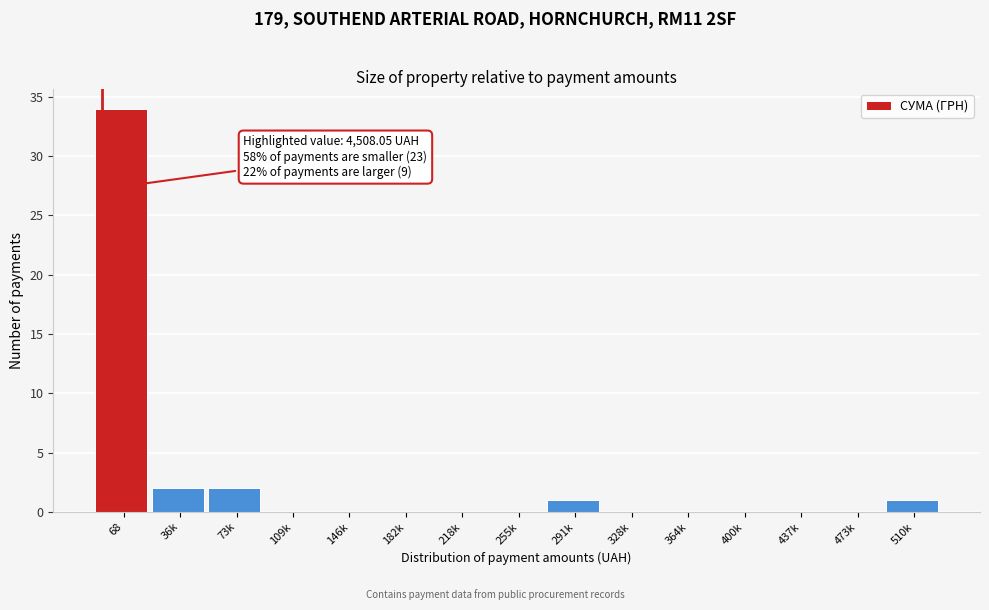

Reading left to right, transcribe all the data shown in this chart.

68=34	36k=2	73k=2	109k=0	146k=0	182k=0	218k=0	255k=0	291k=1	328k=0	364k=0	400k=0	437k=0	473k=0	510k=1